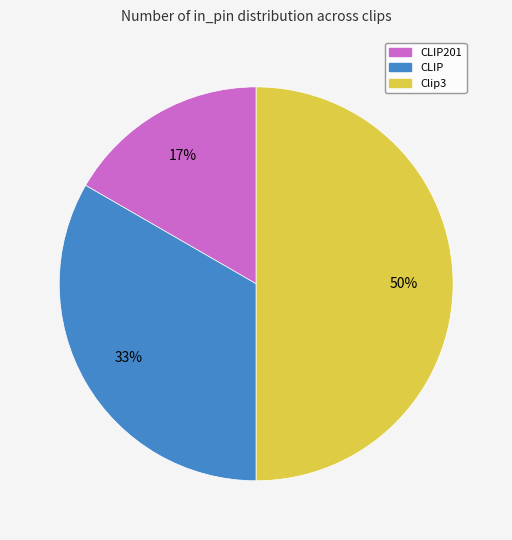

To the nearest percent, what percentage of the pie is Clip3?

50%